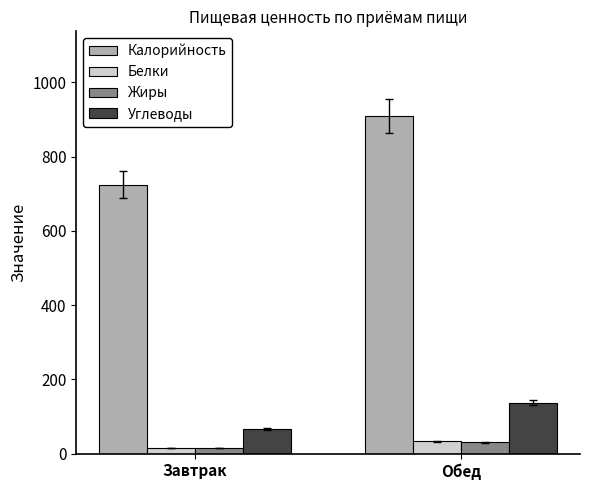

The Белки series shows 15 at Завтрак. True or false?

True